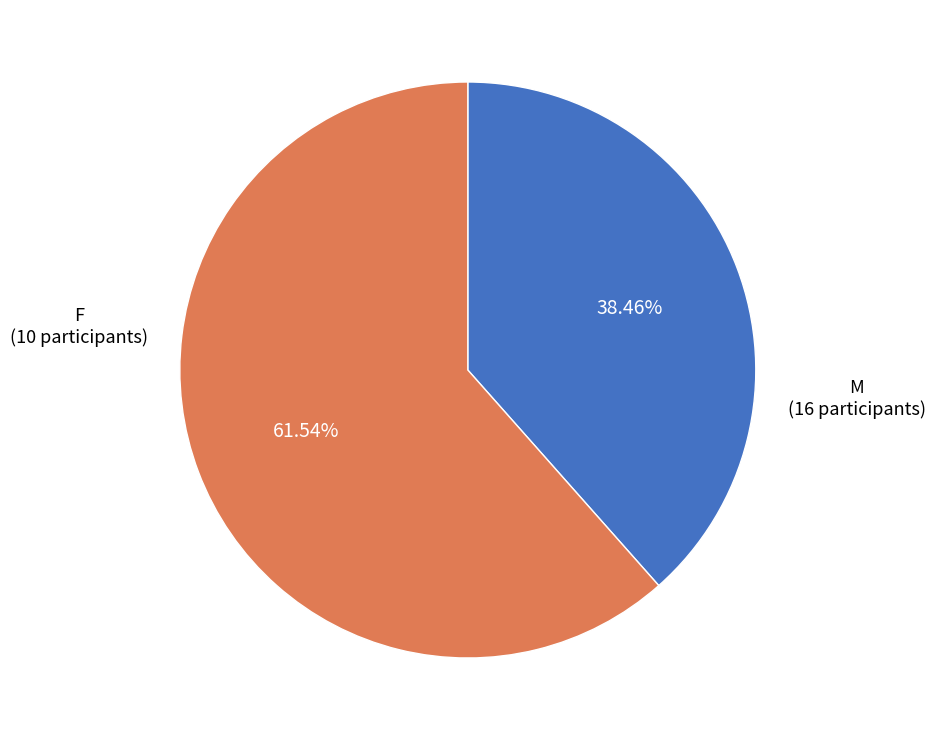

How many segments does this pie chart have?

2